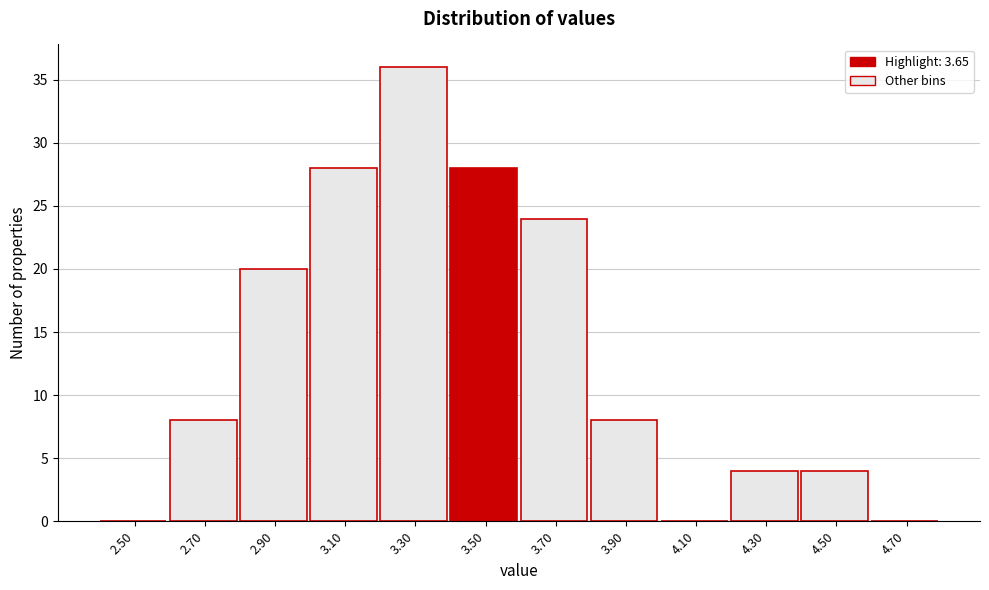

Reading right to left, list all the values displayed in this chart.

4.70=0	4.50=4	4.30=4	4.10=0	3.90=8	3.70=24	3.50=28	3.30=36	3.10=28	2.90=20	2.70=8	2.50=0